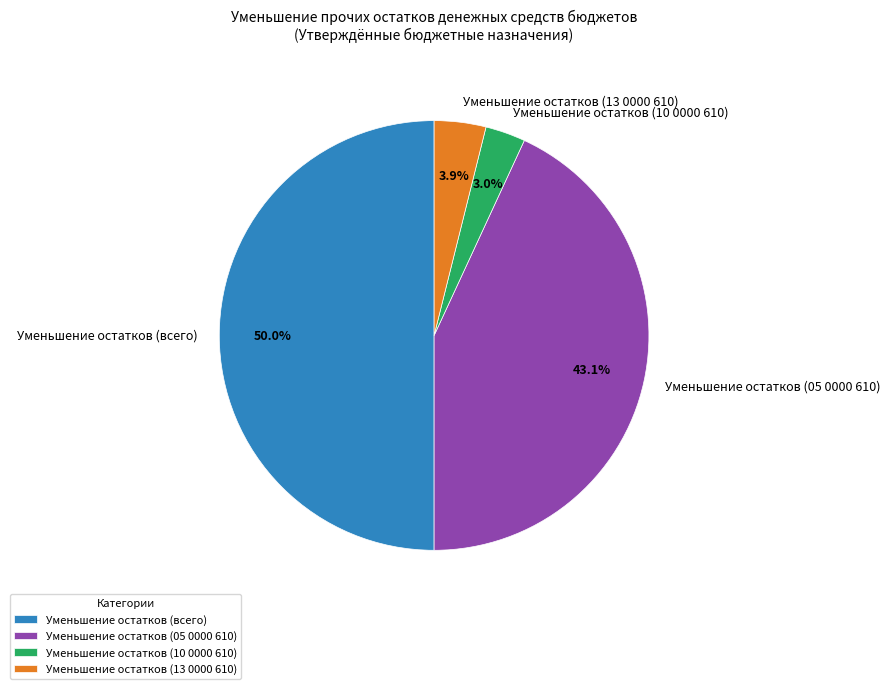

Rank the categories by value from highest to lowest.

Уменьшение остатков (всего), Уменьшение остатков (05 0000 610), Уменьшение остатков (13 0000 610), Уменьшение остатков (10 0000 610)